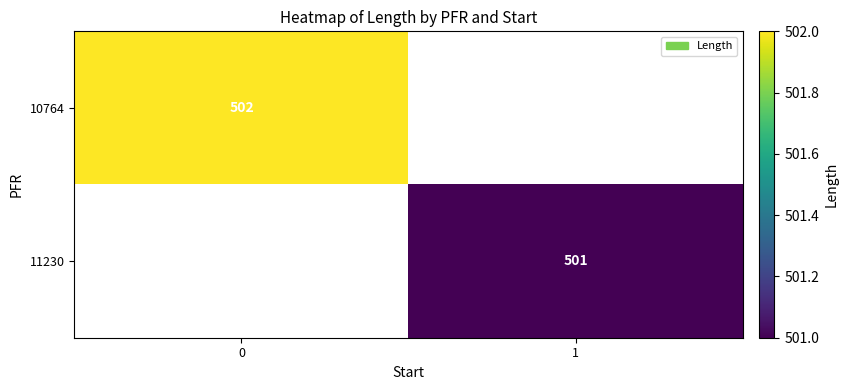

Is it true that 11230 equals 501 at 1?

True